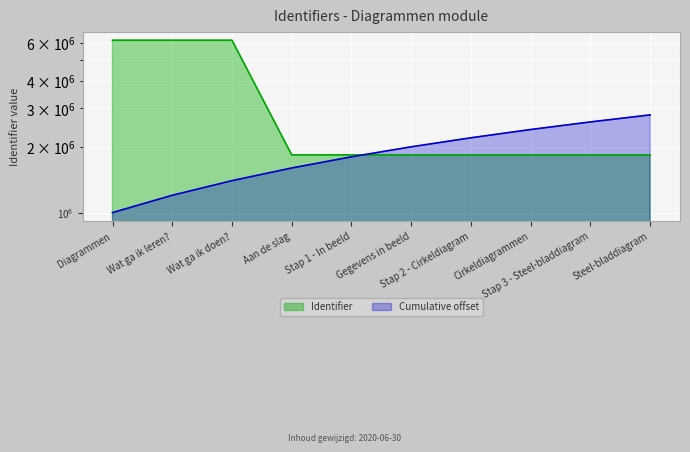

Does the chart display data point markers on the line(s)?

No